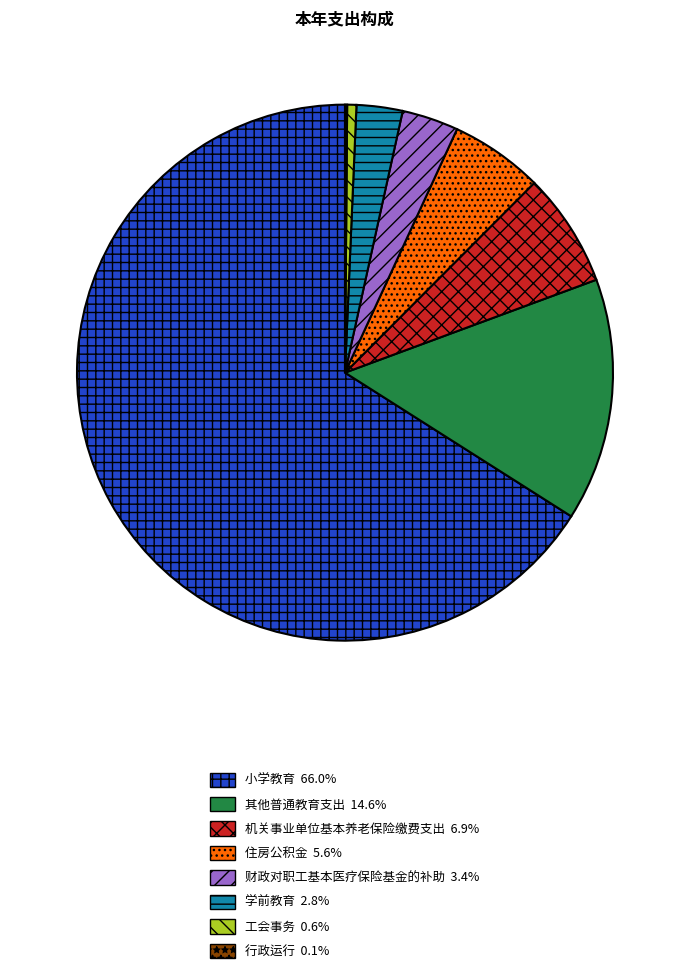

Which category has the biggest portion of the pie?

小学教育